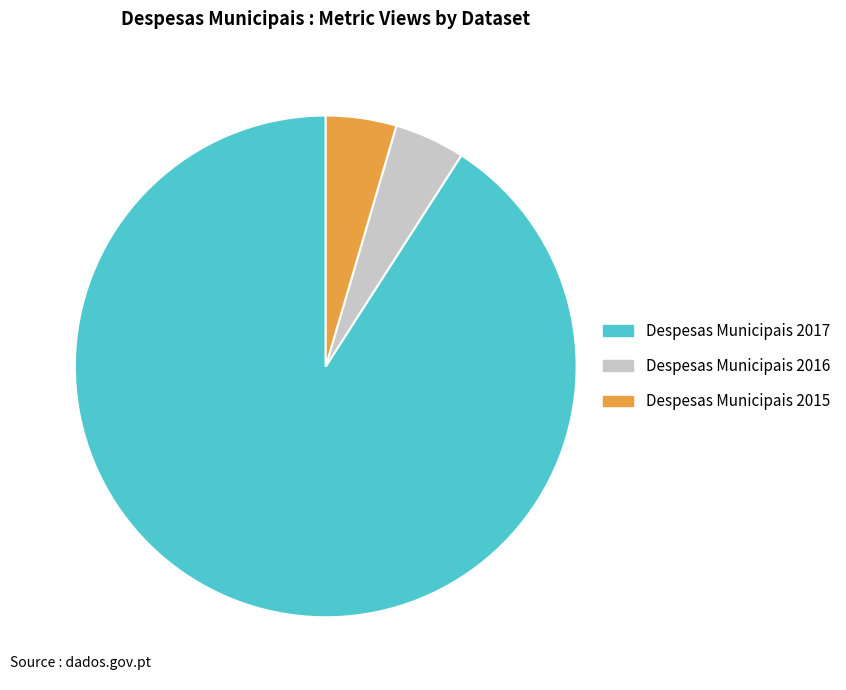

The Despesas Municipais 2015 slice represents 16% of the pie. True or false?

False